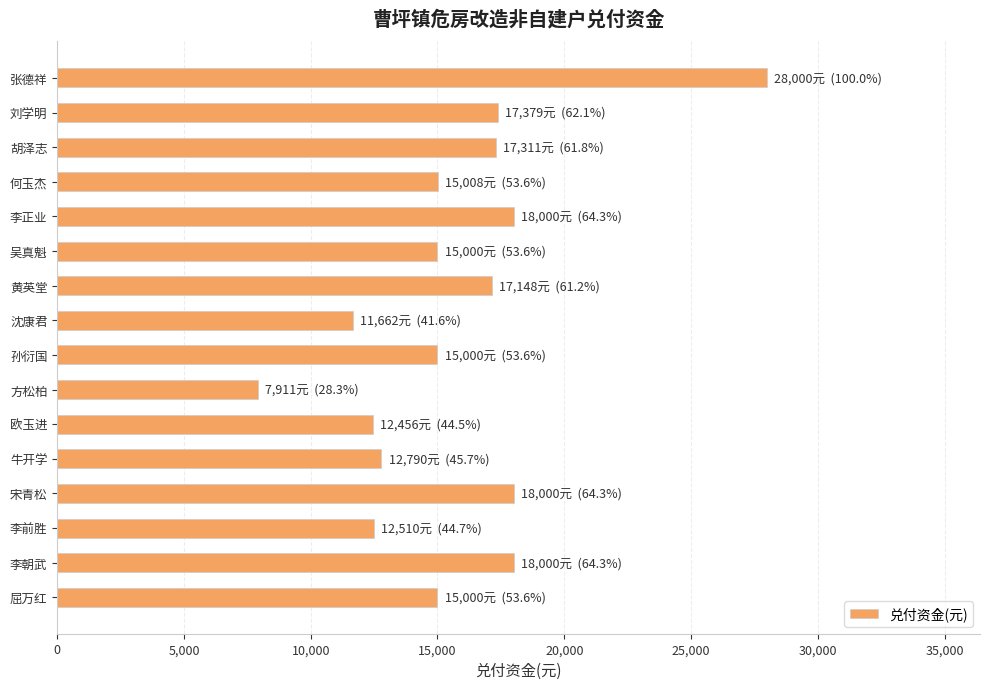

What is the value of the 7th bar from the top?

17148